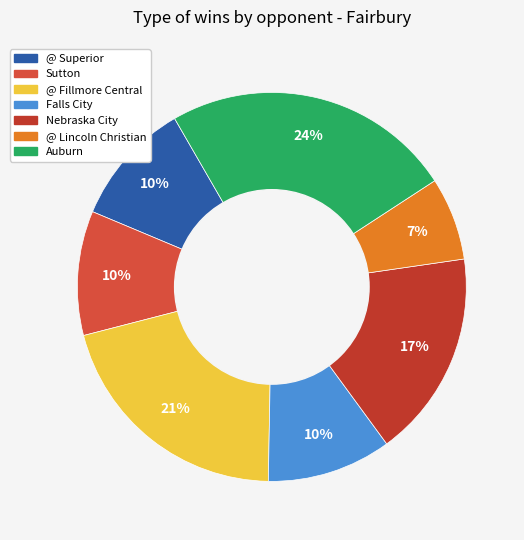

What percentage is the @ Fillmore Central slice, to the nearest percent?

21%